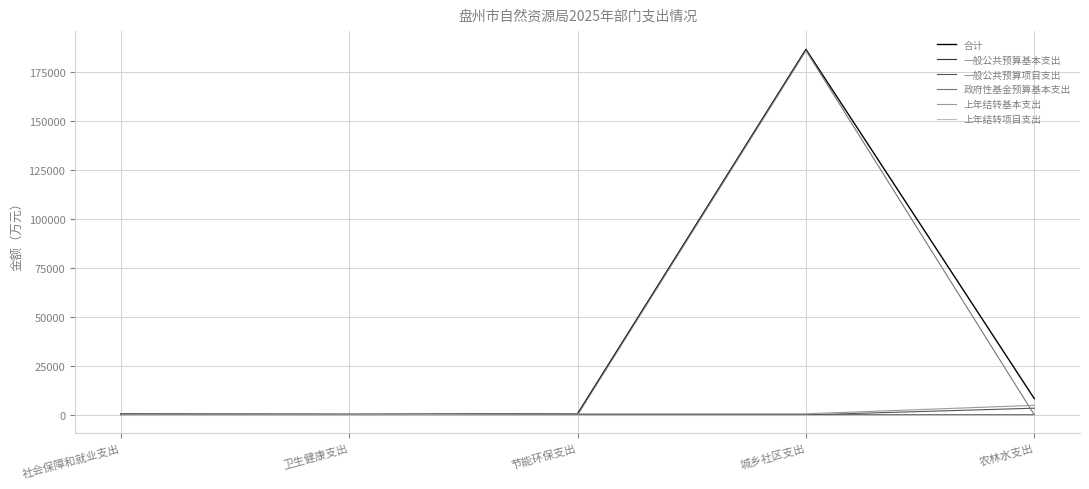

What is the difference between the maximum and second lowest values in the 一般公共预算项目支出 series?

3418.4